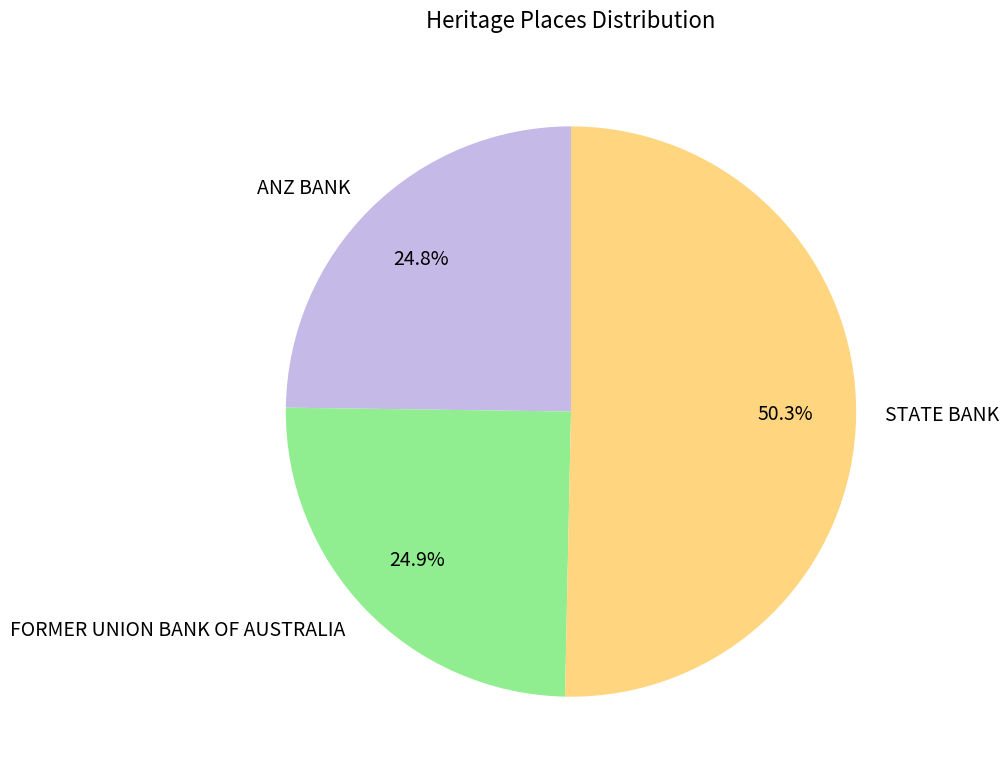

What is the ratio of the value at FORMER UNION BANK OF AUSTRALIA to the value at STATE BANK?

0.5